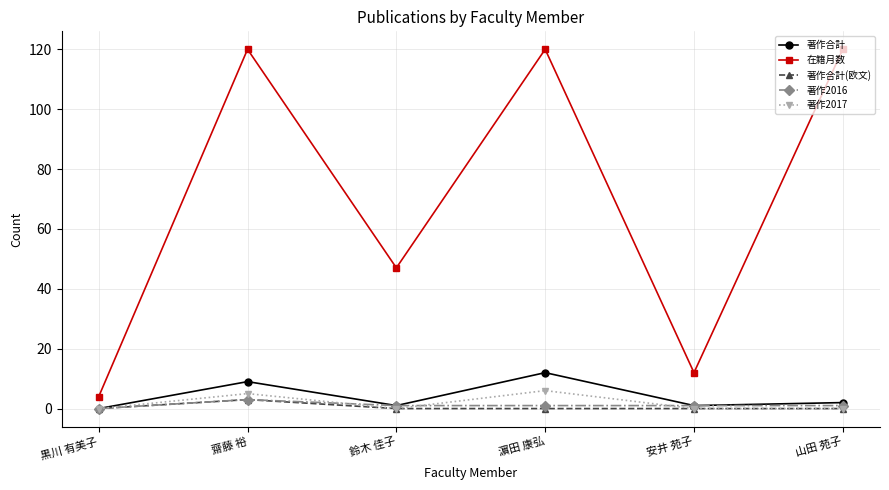

Reading right to left, list all the values displayed in this chart.

著作合計: 2	1	12	1	9	0
在籍月数: 120	12	120	47	120	4
著作合計(欧文): 0	0	0	0	3	0
著作2016: 1	1	1	1	3	0
著作2017: 0	0	6	0	5	0